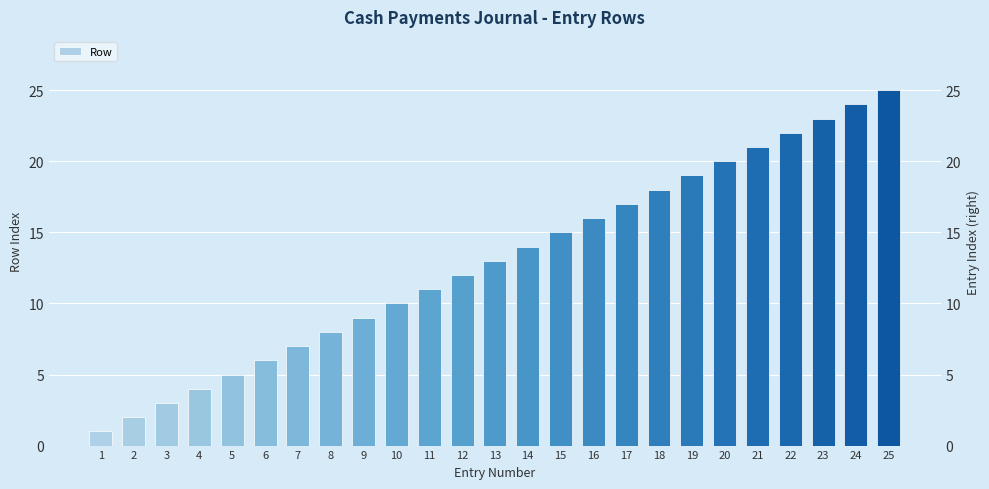

Is it true that the value at 18 is 18?

True